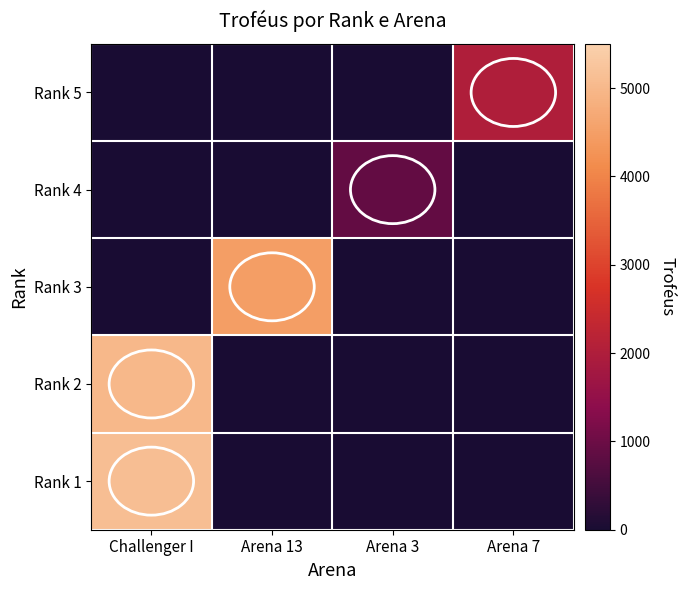

Rank the series by their maximum value, from lowest to highest.

Rank 4, Rank 5, Rank 3, Rank 2, Rank 1